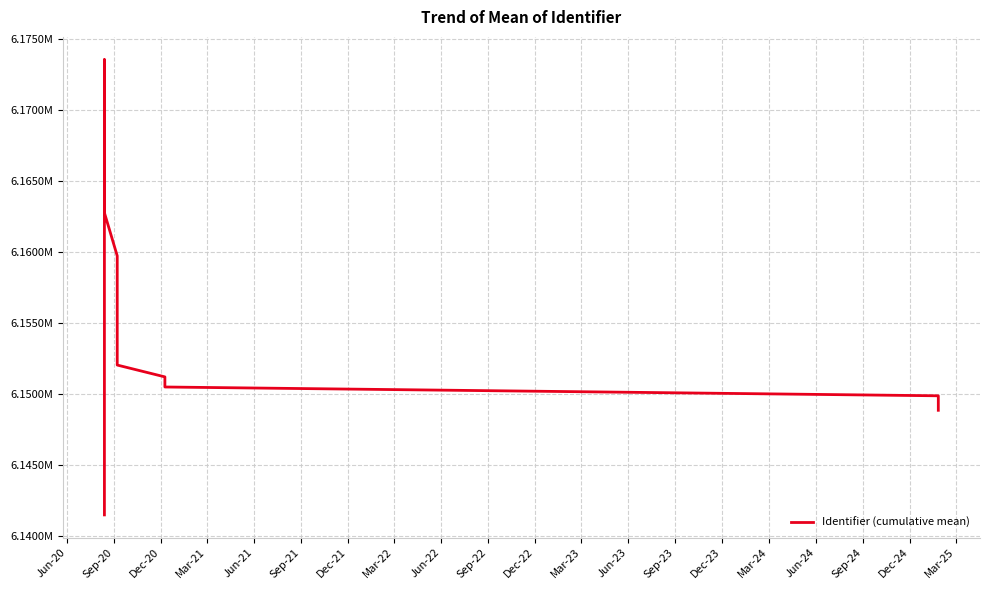

How many points are higher than both their immediate neighbors (excluding endpoints)?

1